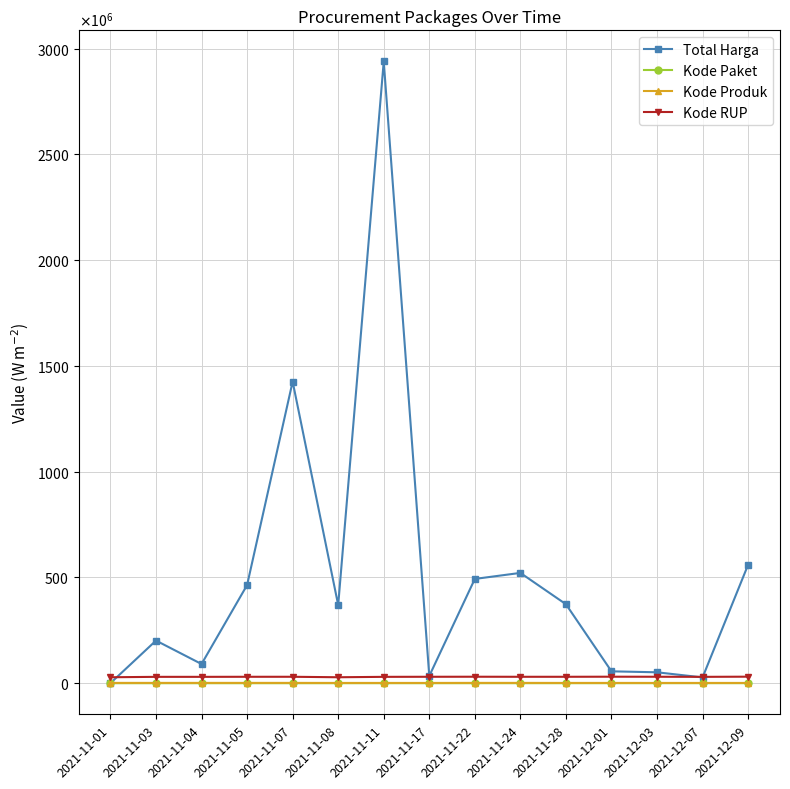

Is this an area chart (filled region under the line)?

No